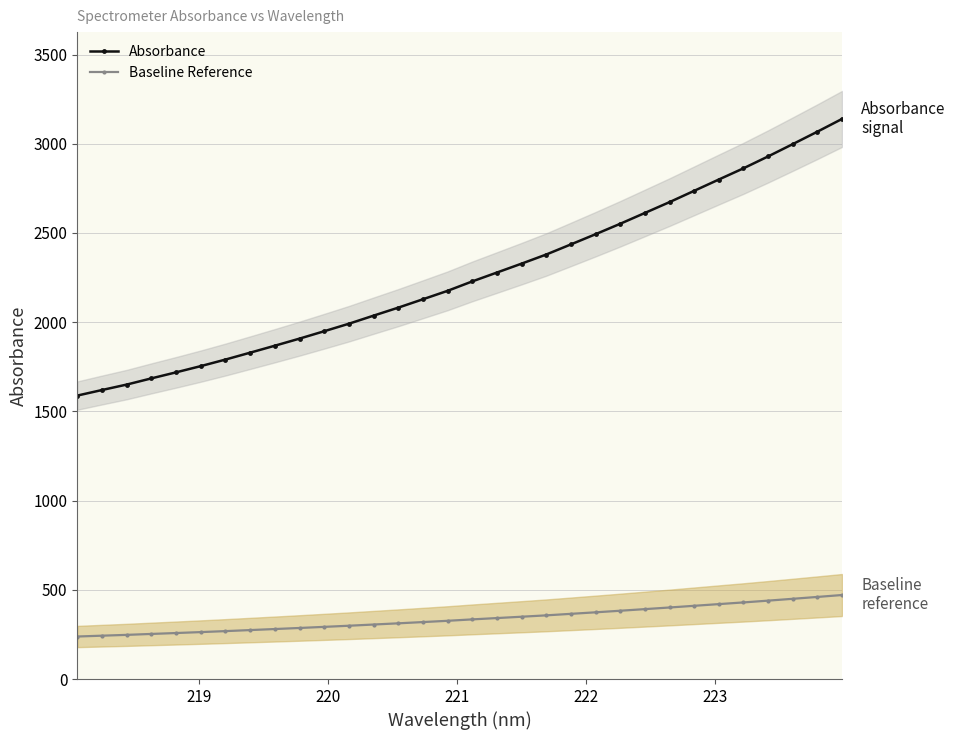

What is the value of the Baseline Reference point at the 29th from the left?

439.4